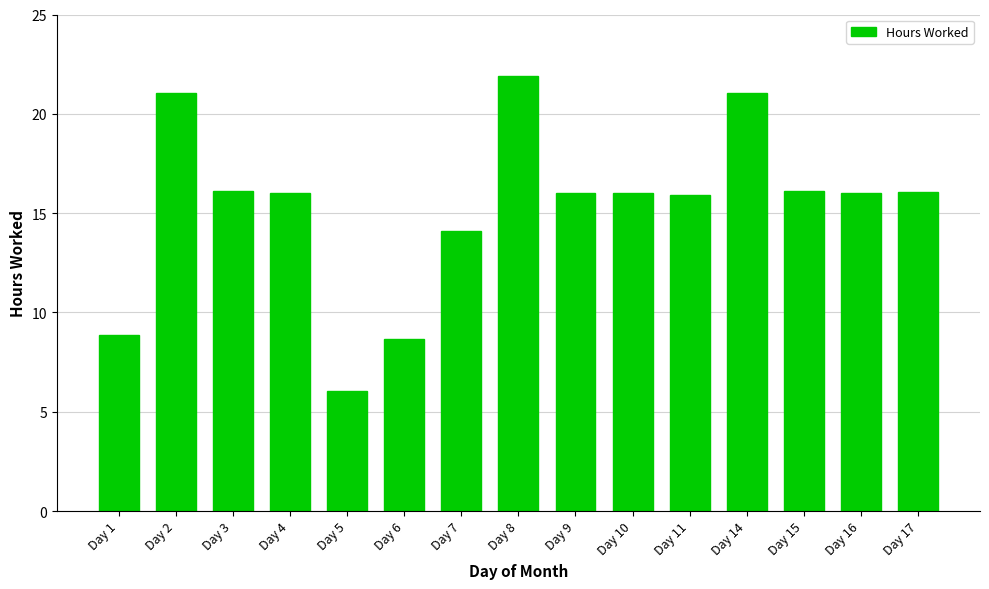

At which category does the chart reach its peak across all series?

Day 8